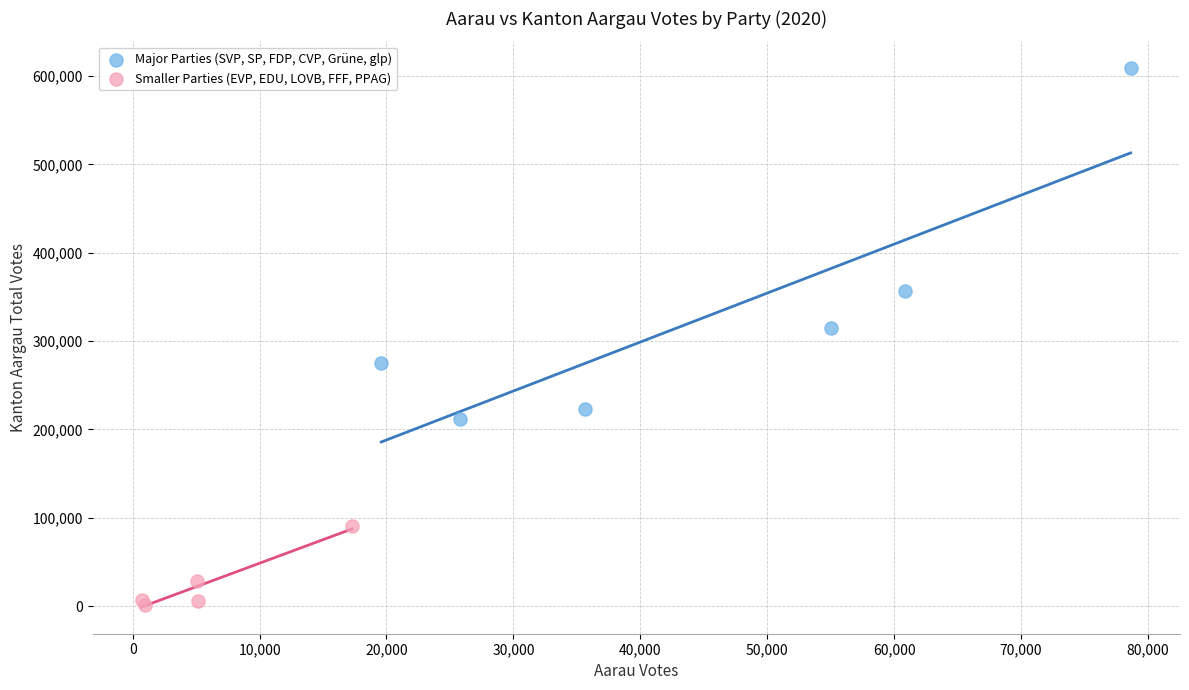

Which series reaches the maximum Y coordinate?

Major Parties (SVP, SP, FDP, CVP, Grüne, glp)